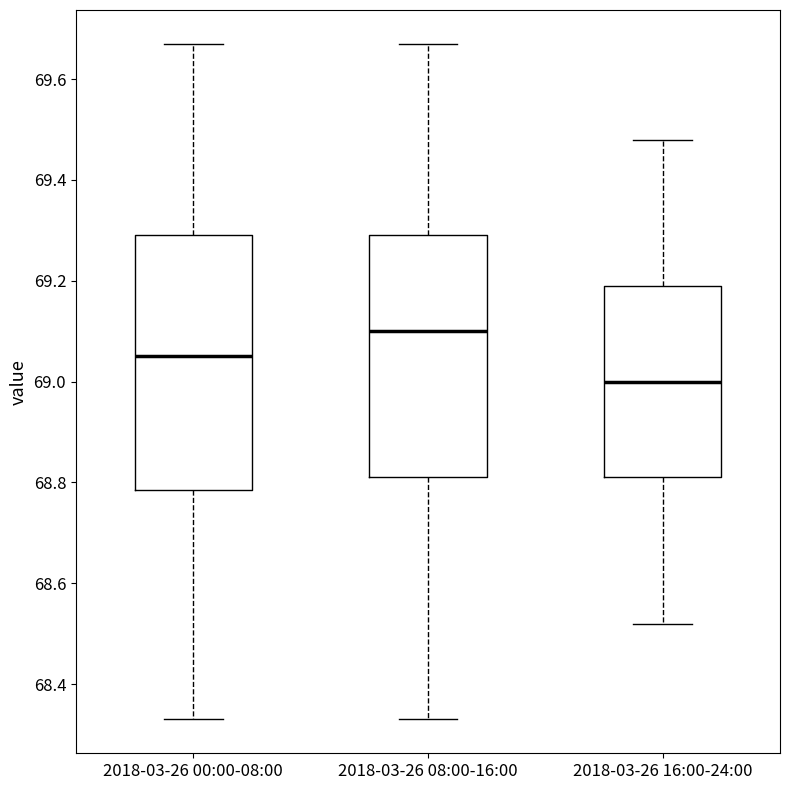

Which box has the highest median line?

2018-03-26 08:00-16:00